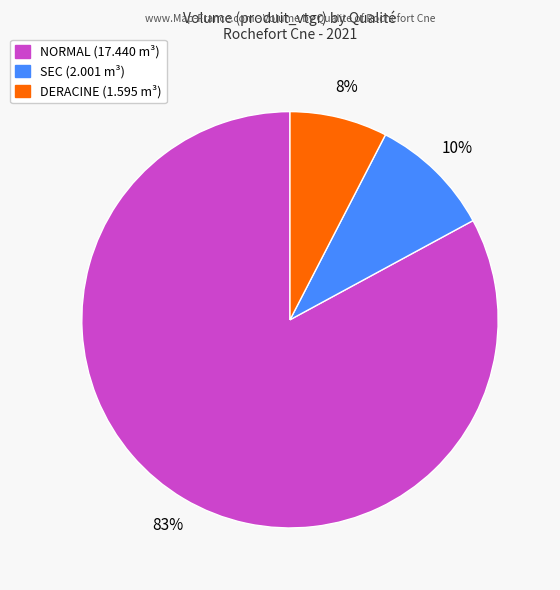

Is there any slice that represents more than half of the pie?

Yes